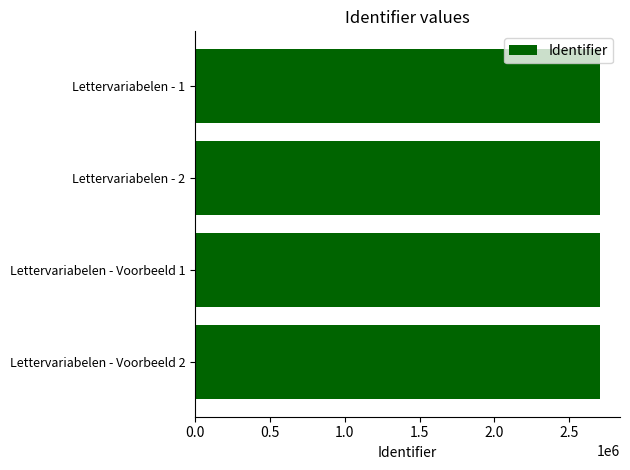

Approximately how many times larger is the value at Lettervariabelen - Voorbeeld 1 compared to Lettervariabelen - Voorbeeld 2?

1.0